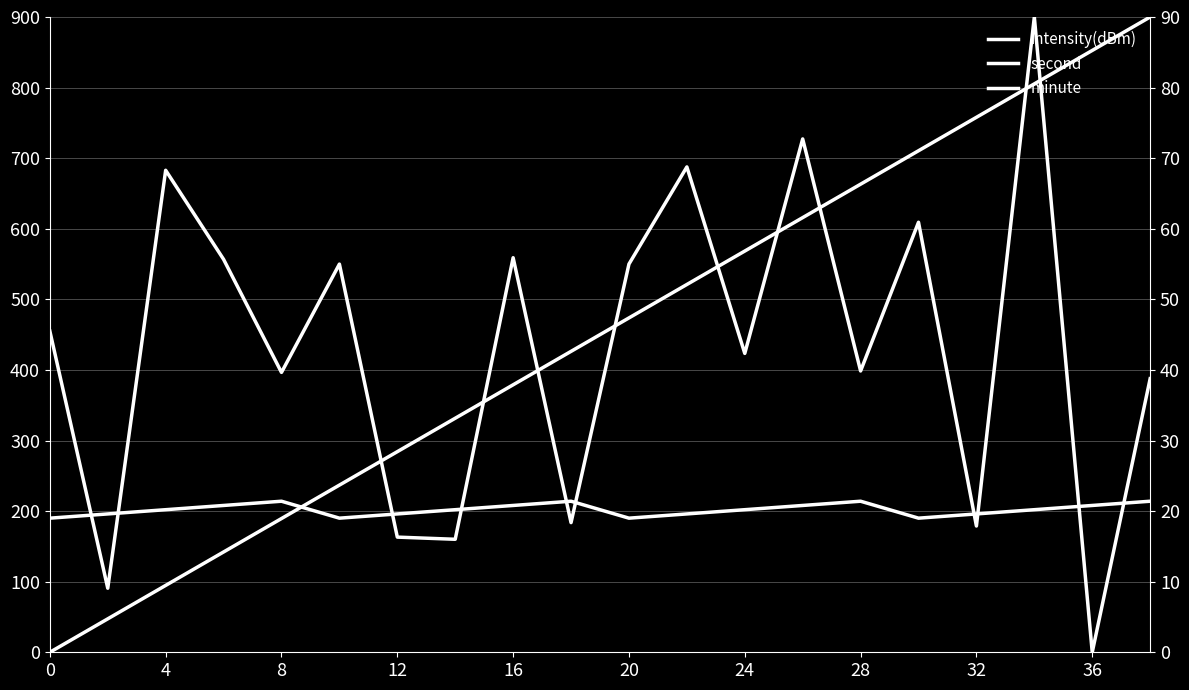

What is the average value of the second series?

450.0